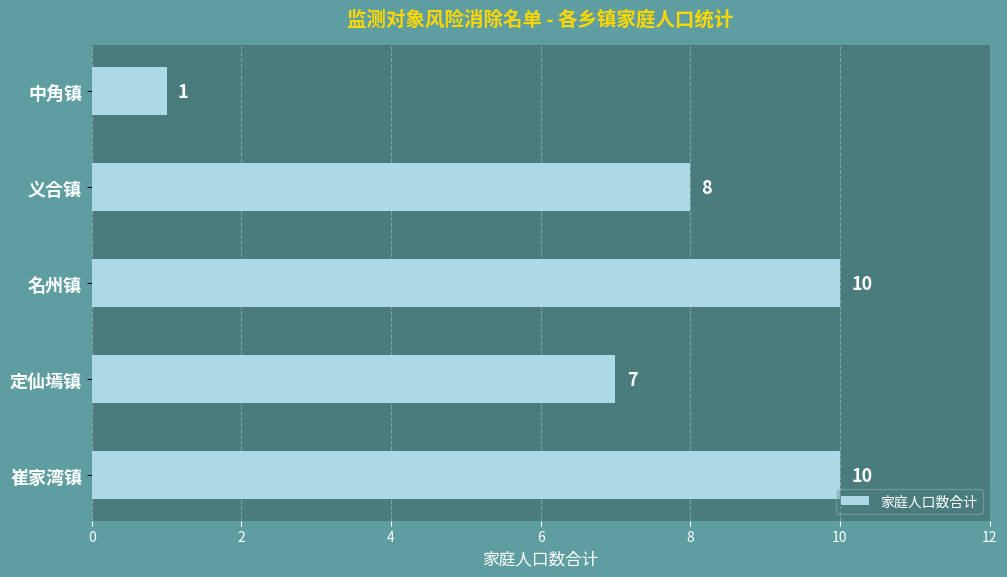

What is the average value?

7